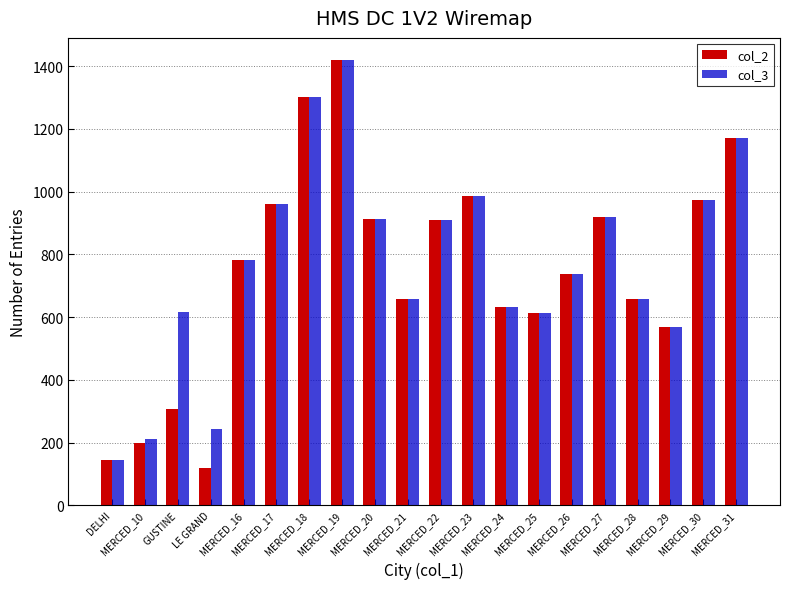

At how many categories does at least one series exceed 677?

11